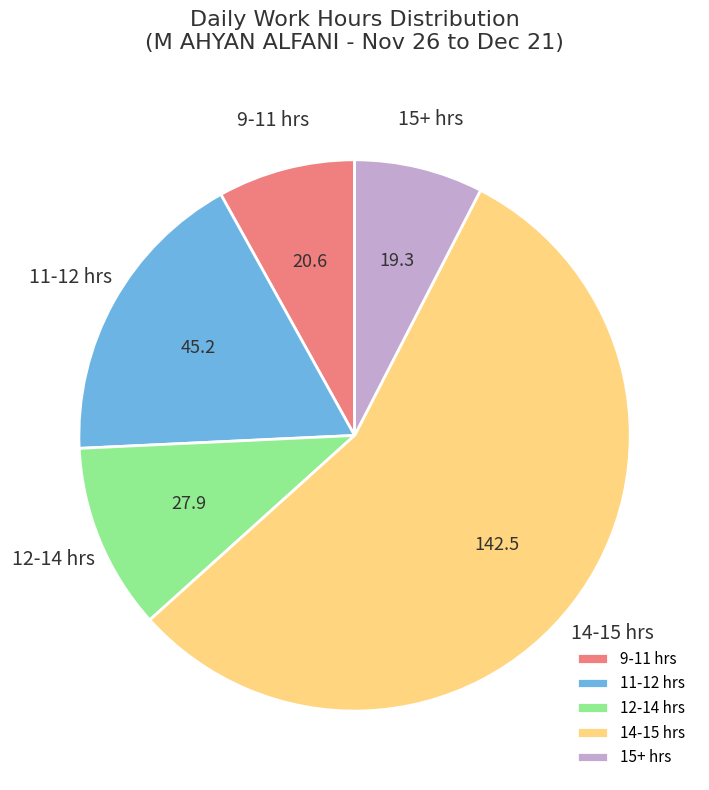

Count the number of slices in the pie.

5